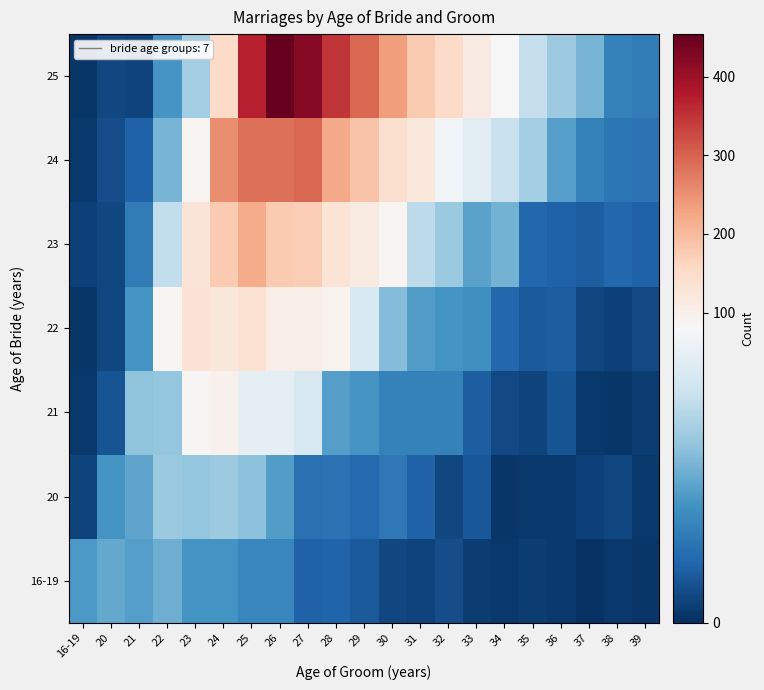

Rank the series by their maximum value, from highest to lowest.

25, 24, 23, 22, 21, 20, 16-19